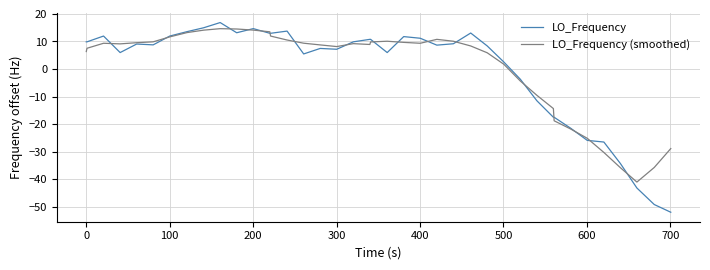

Which series has the widest spread of values?

LO_Frequency